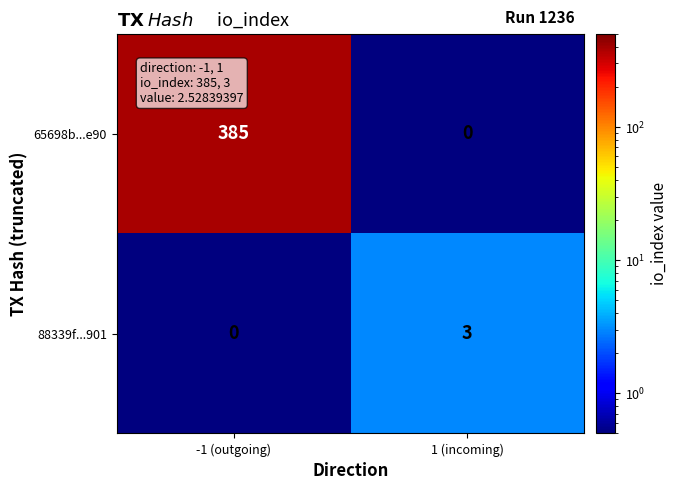

Reading right to left, what are all the values shown in this chart?

65698b...e90: 0	385
88339f...901: 3	0